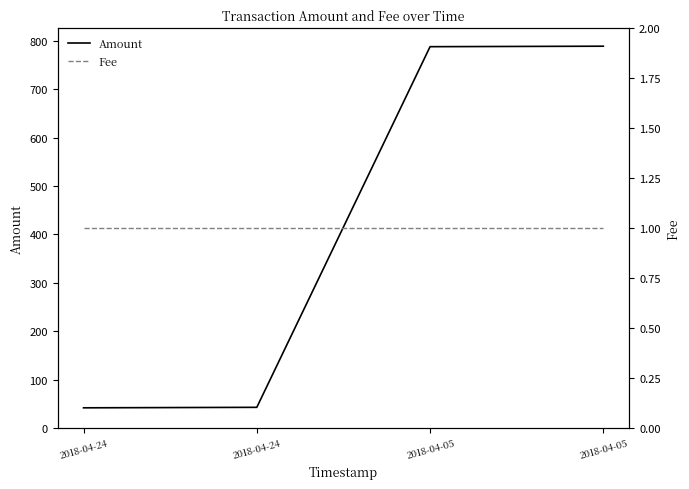

At which category is the sum across all series the highest?

2018-04-05